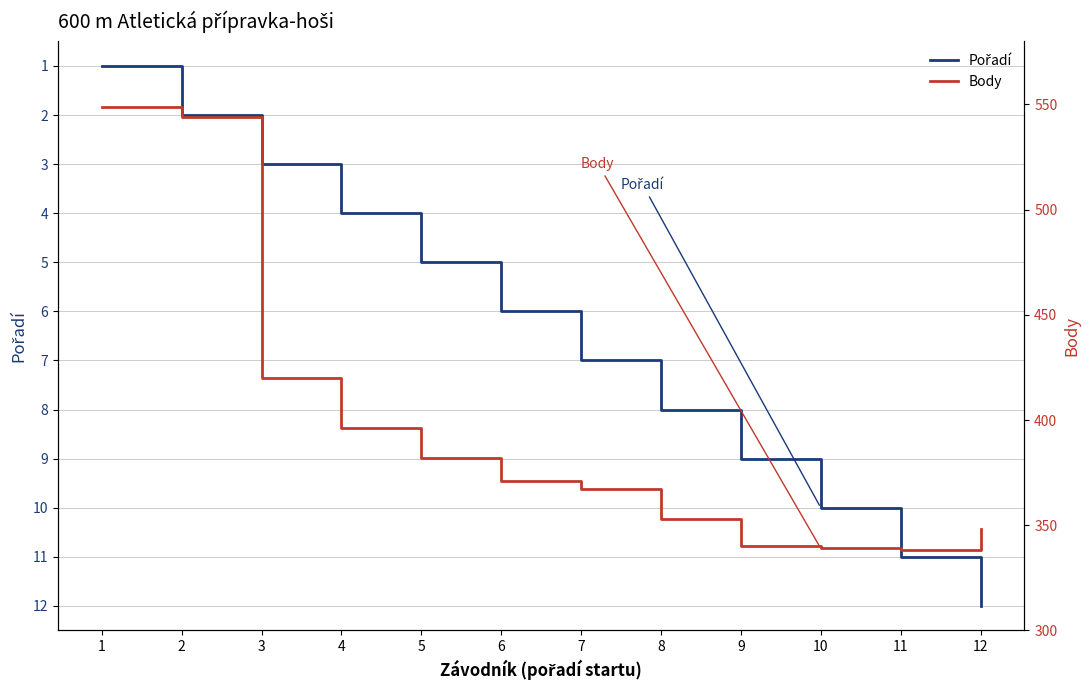

What is the greatest value displayed?

549